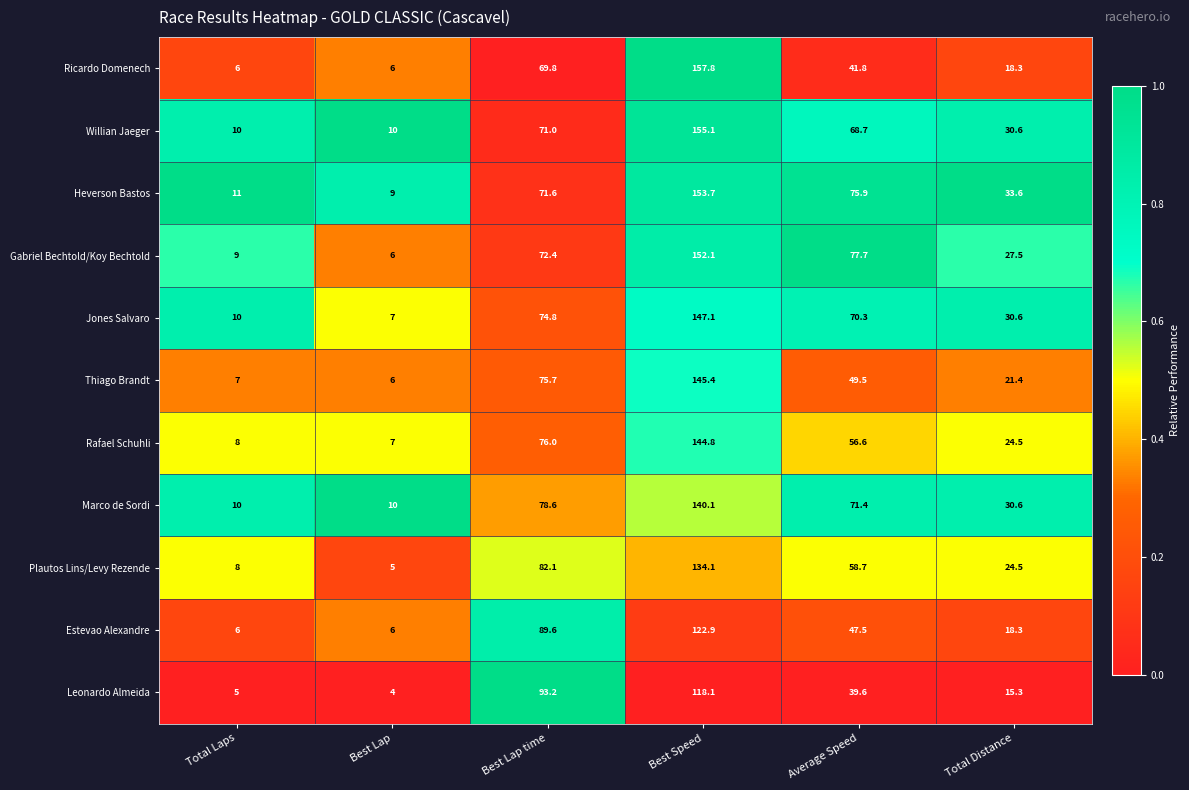

What is the maximum value for Jones Salvaro?

147.1